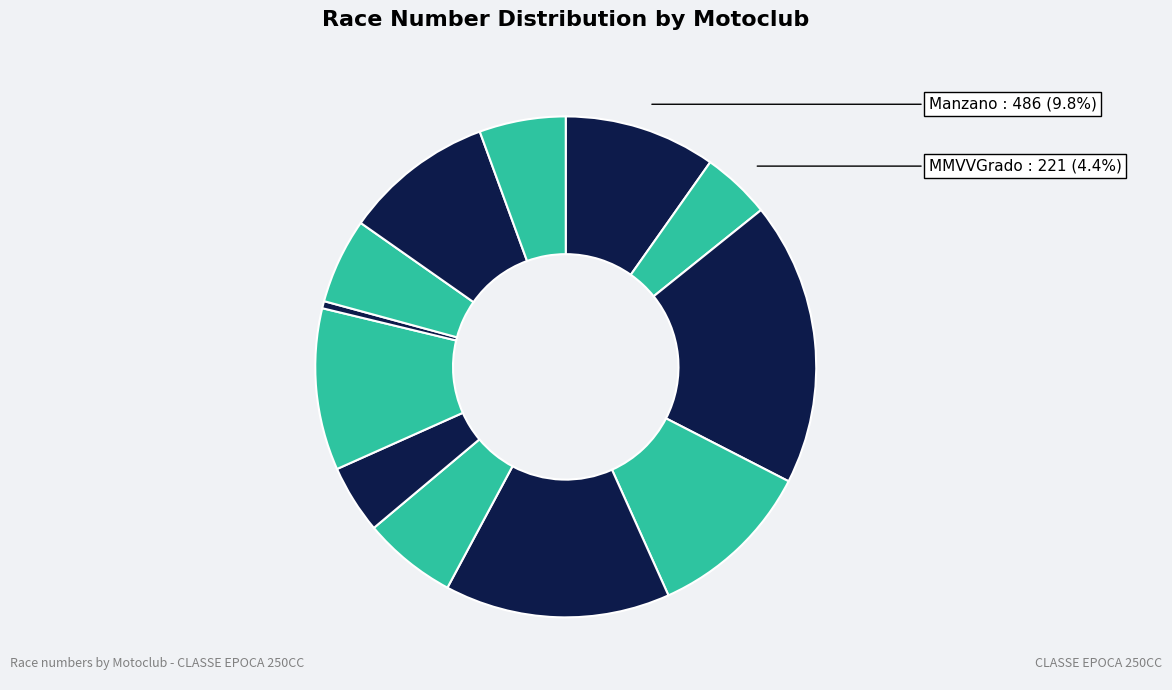

Is there a majority slice in this chart?

No